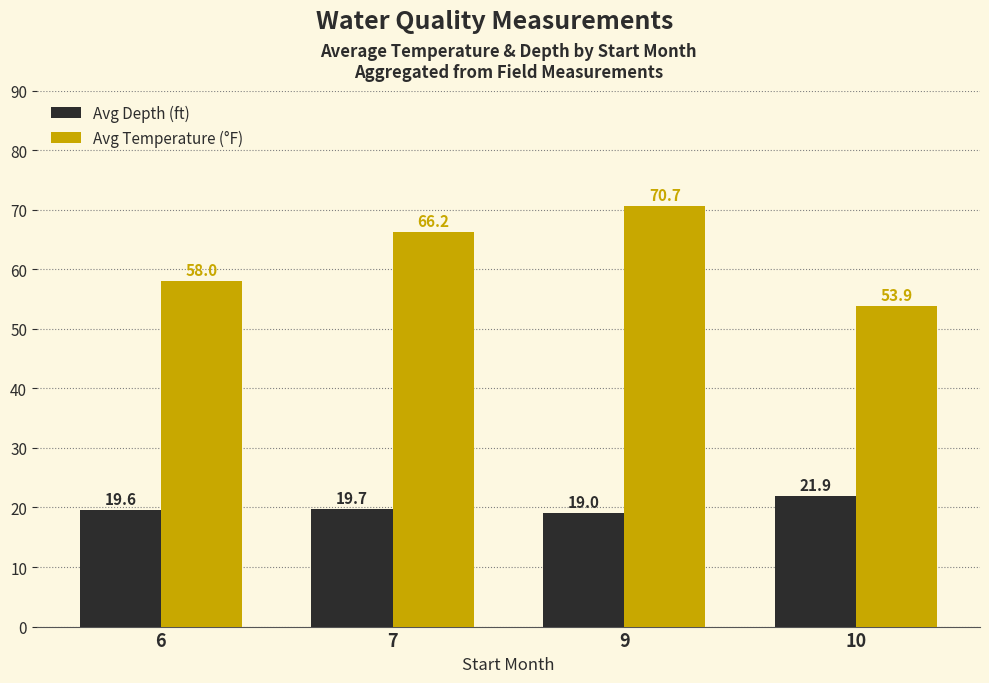

What is the total value across all series at 10?

75.8